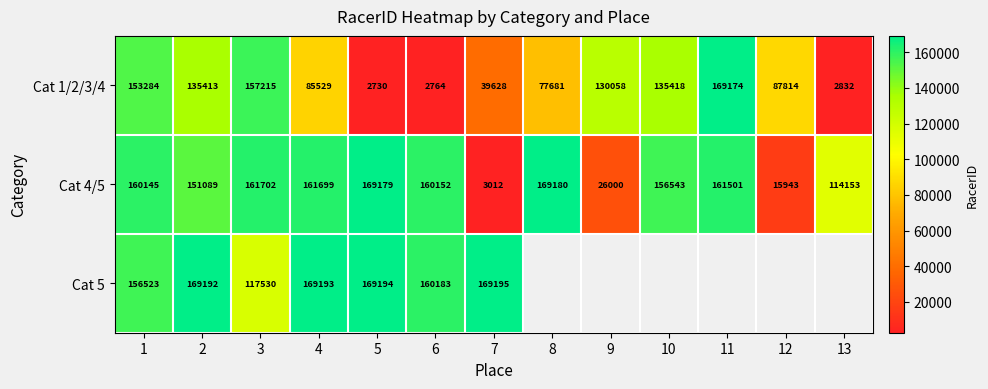

List the labels in order of Cat 1/2/3/4 value, largest first.

11, 3, 1, 10, 2, 9, 12, 4, 8, 7, 13, 6, 5